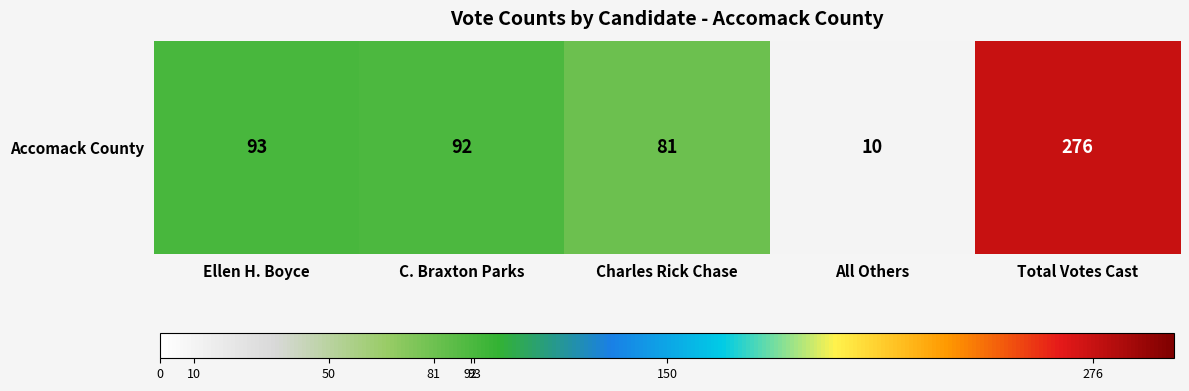

Rank the categories by value from lowest to highest.

All Others, Charles Rick Chase, C. Braxton Parks, Ellen H. Boyce, Total Votes Cast